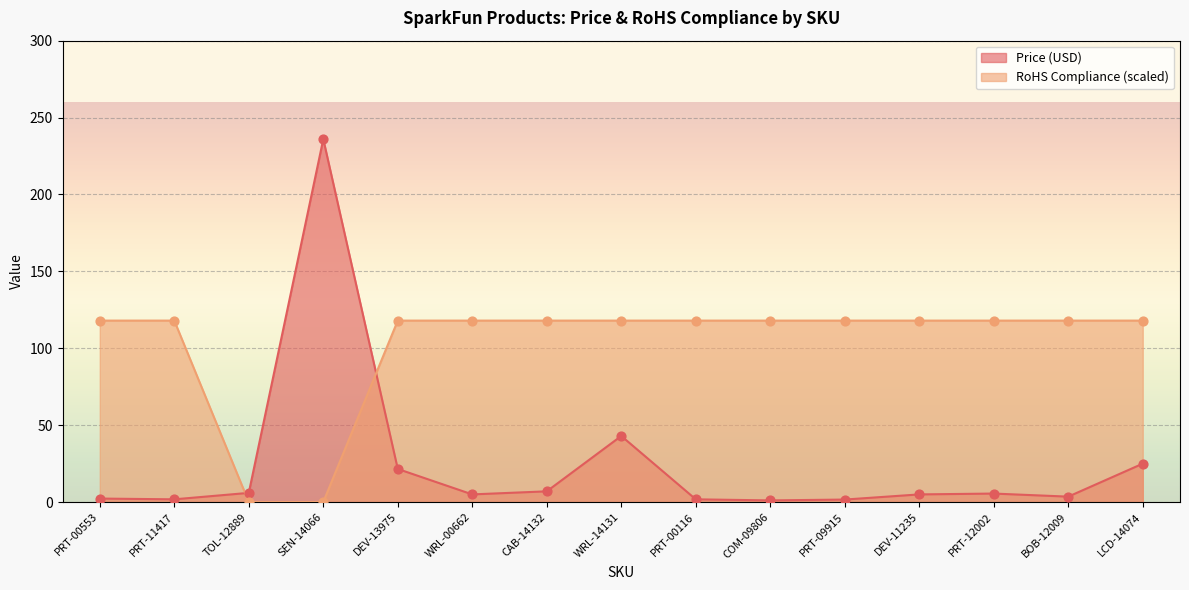

Is the value of RoHS Compliance at CAB-14132 greater than the value of Price (USD) at DEV-13975?

Yes